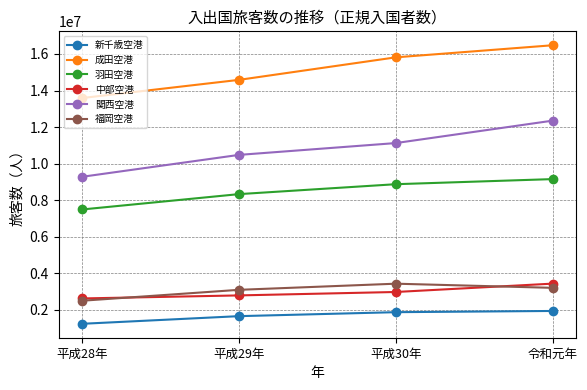

Read the 福岡空港 value at 平成30年.

3430788